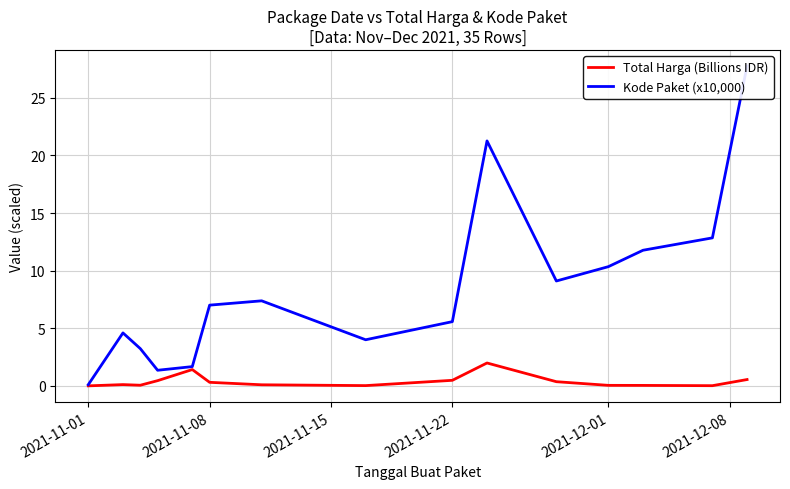

What is the difference between the maximum and minimum values in the Kode Paket (x10,000) series?

27.7